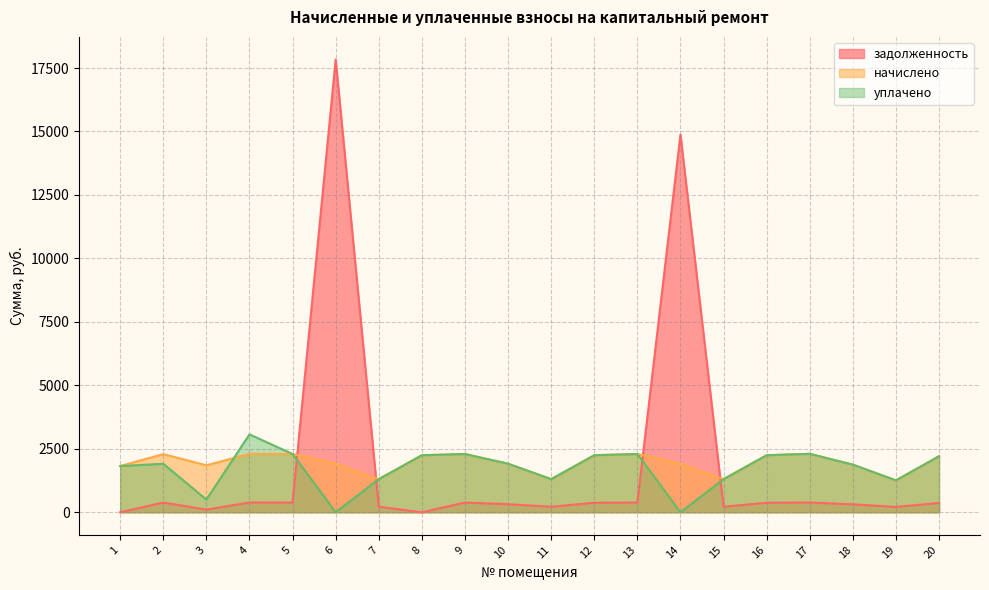

True or false: уплачено has a value of 2207.0 at 20.

True